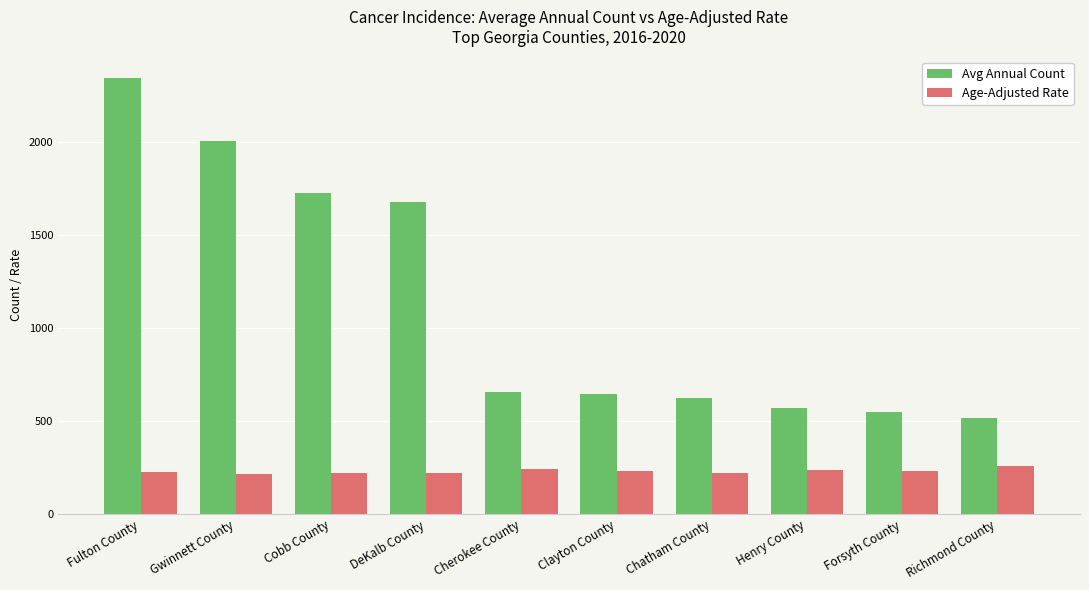

At how many categories does at least one series exceed 1191?

4